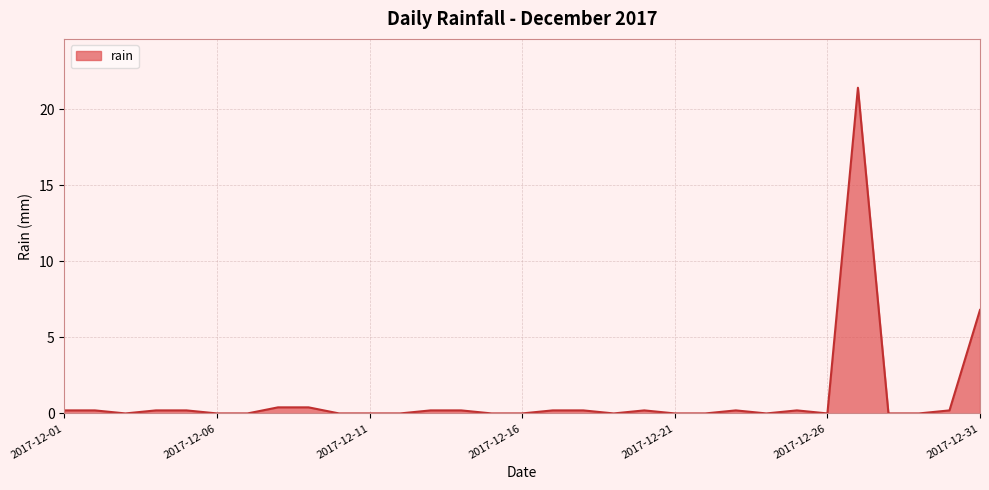

What is the maximum value shown in the chart?

21.4